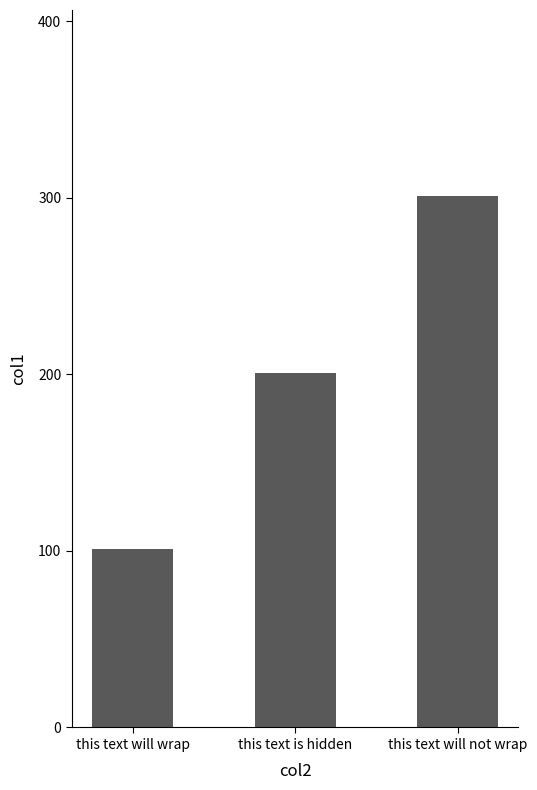

What is the change in value from this text will wrap to this text will not wrap?

+200